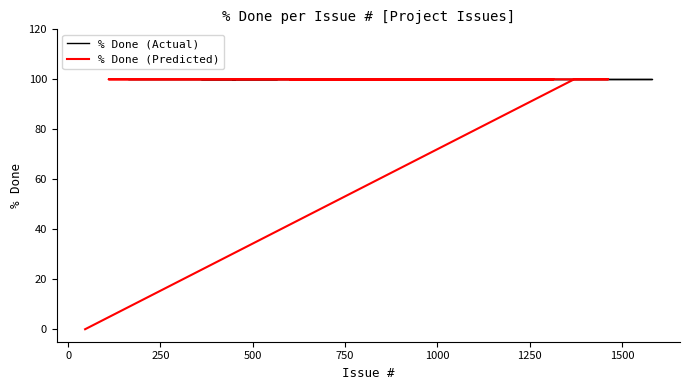

At which label does % Done (Actual) reach its minimum?

46